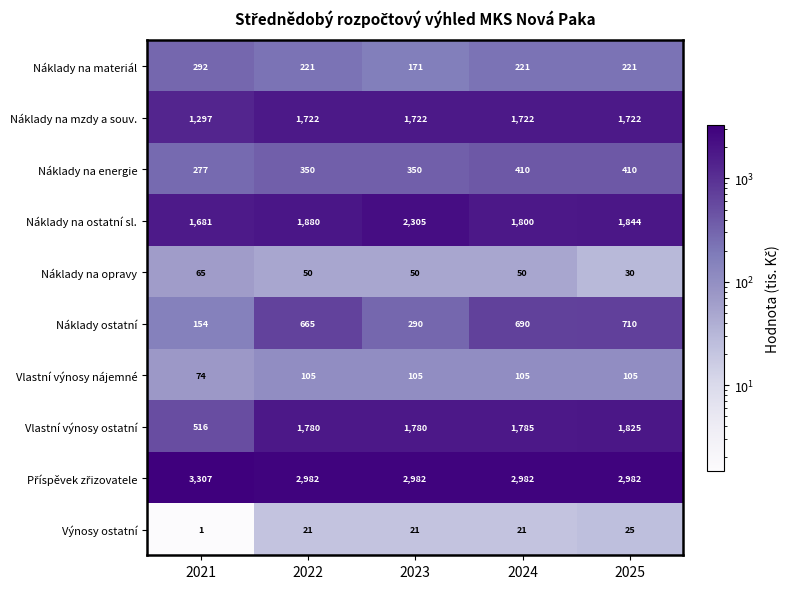

What is the greatest value displayed?

3307